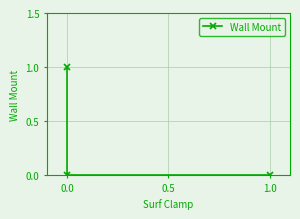

What is the difference between the maximum and second lowest values?

1